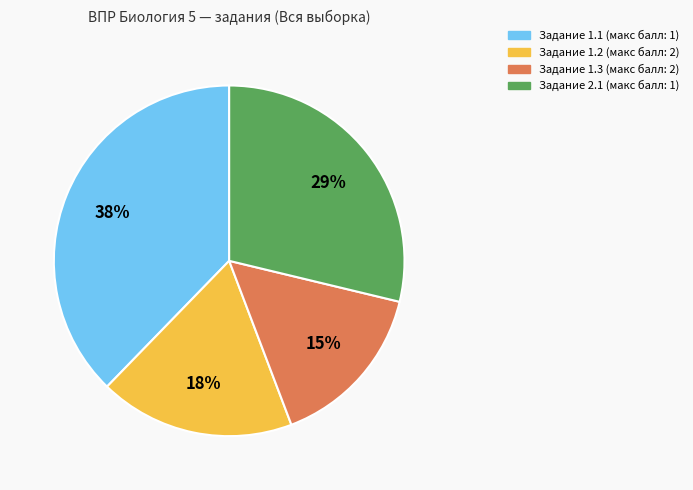

Is the sum of Задание 1.3 (макс балл: 2) and Задание 2.1 (макс балл: 1) greater than half?

No